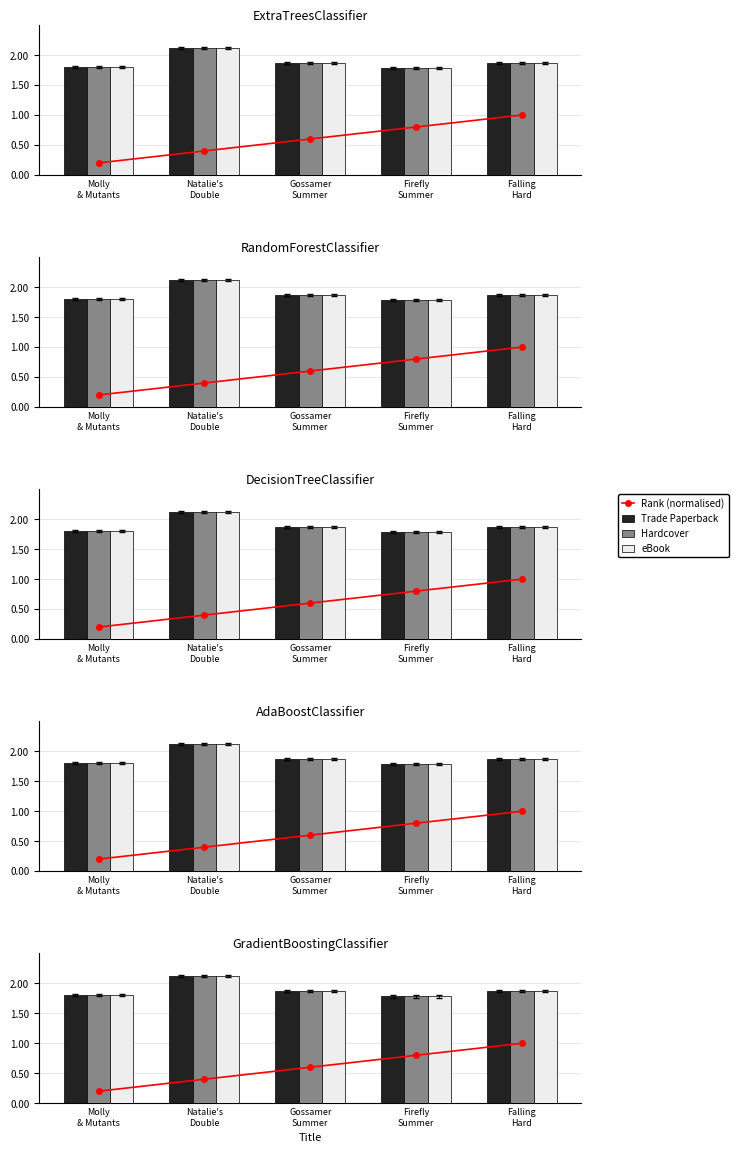

At which label does Rank (normalised) reach its peak?

Falling
Hard